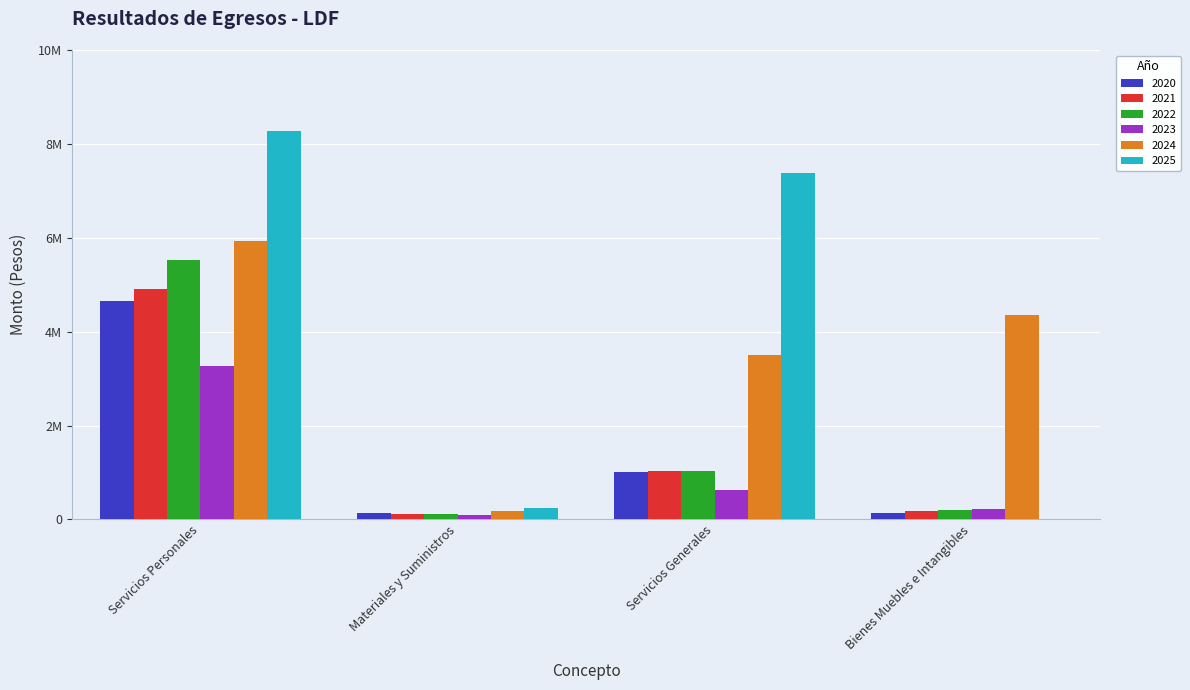

Which series changed the most between Servicios Generales and Bienes Muebles e Intangibles?

2025